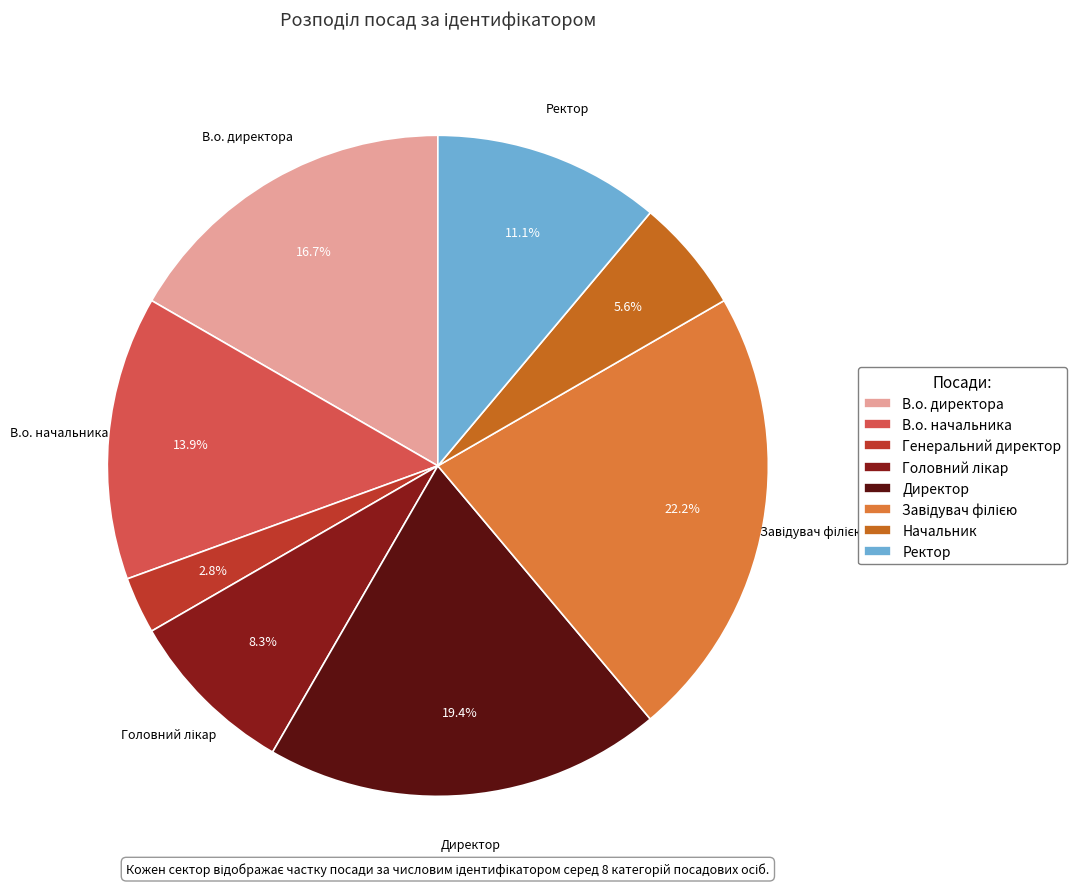

Between Начальник and Ректор, which is larger?

Ректор